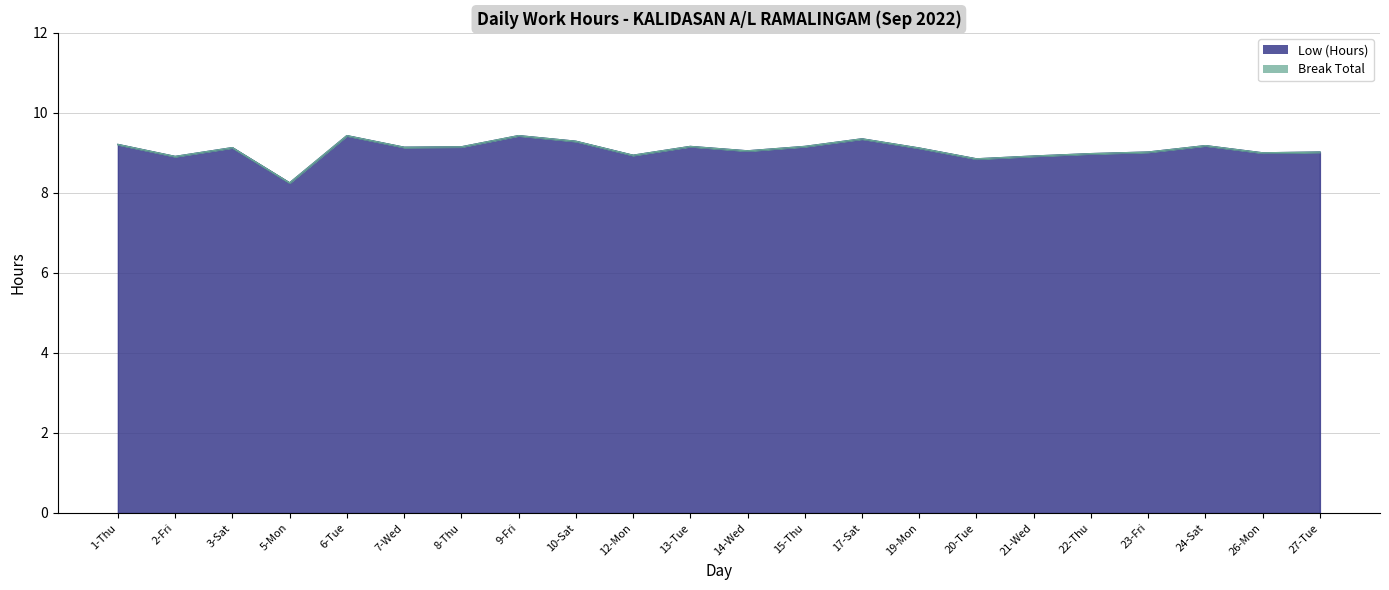

At which category does the data reach its first local valley?

2-Fri